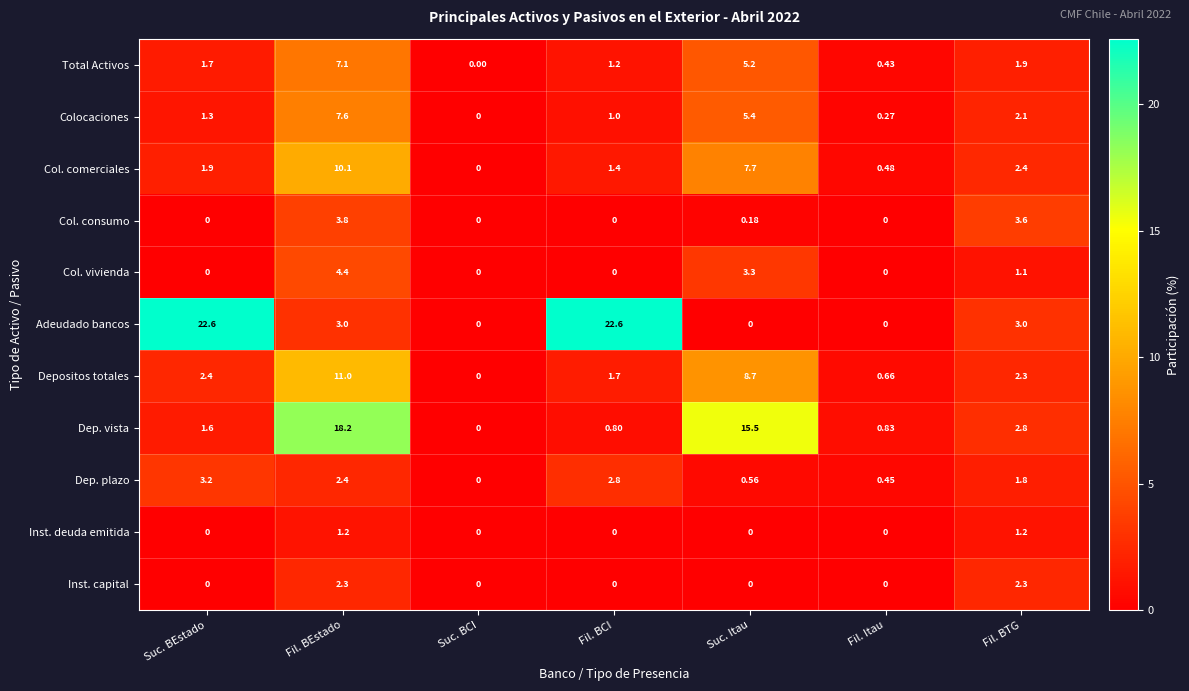

At which label does Colocaciones first exceed 1?

Suc. BEstado